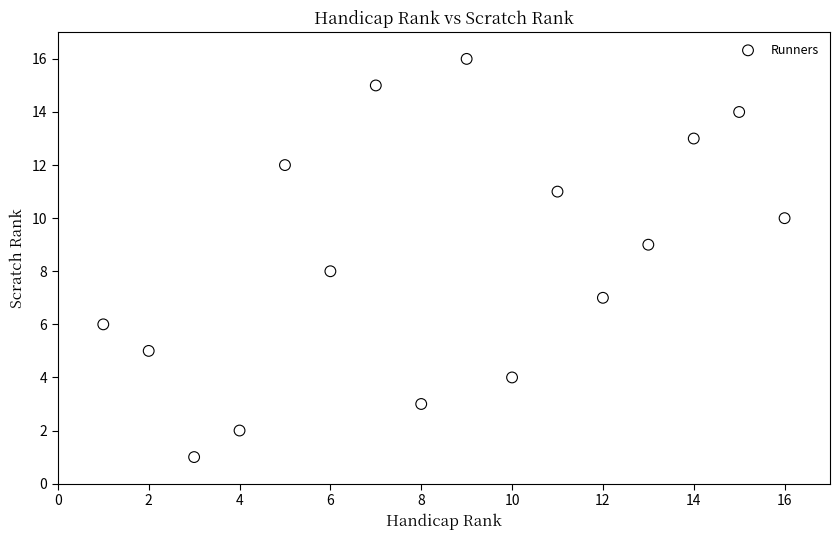

What is the range of X values (max minus min)?

15